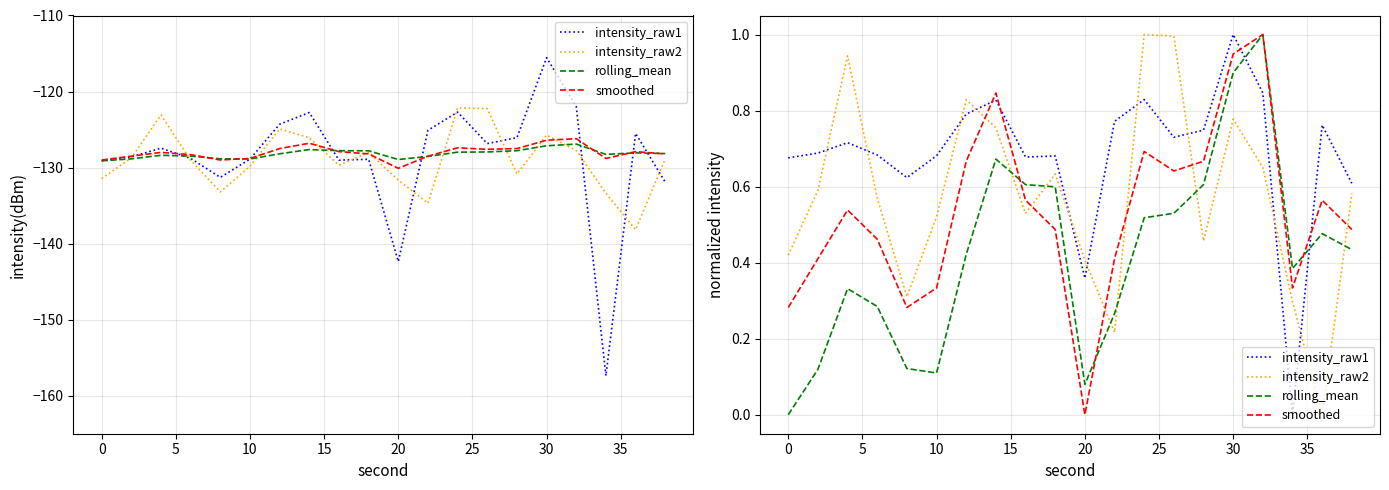

What are all the series names shown in the legend?

intensity_raw1, intensity_raw2, rolling_mean, smoothed